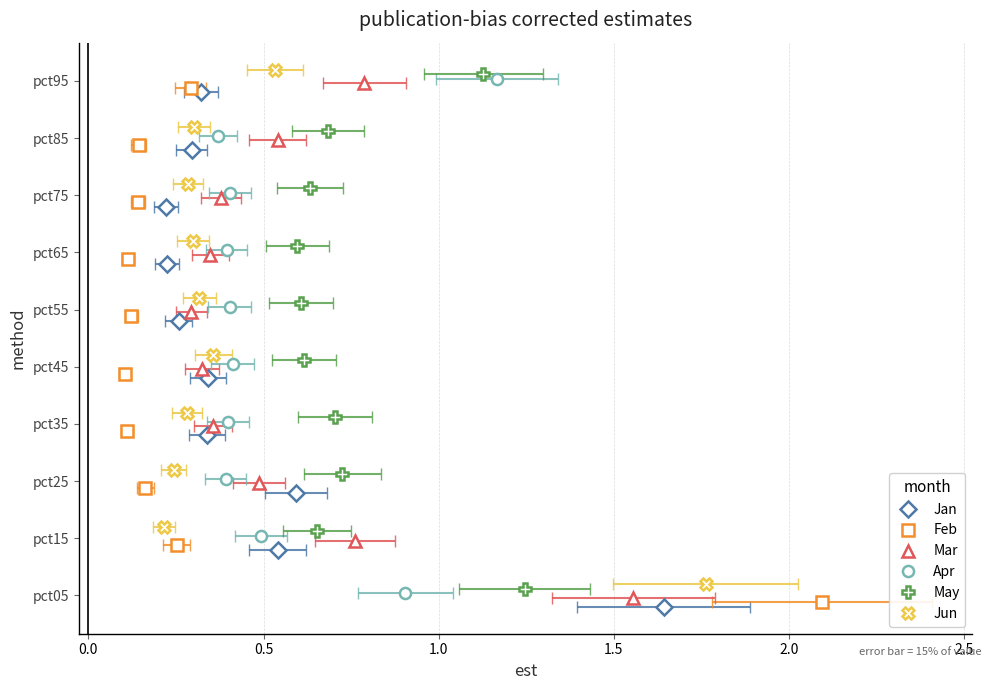

True or false: Feb has more than 0 points higher than both neighbors.

False